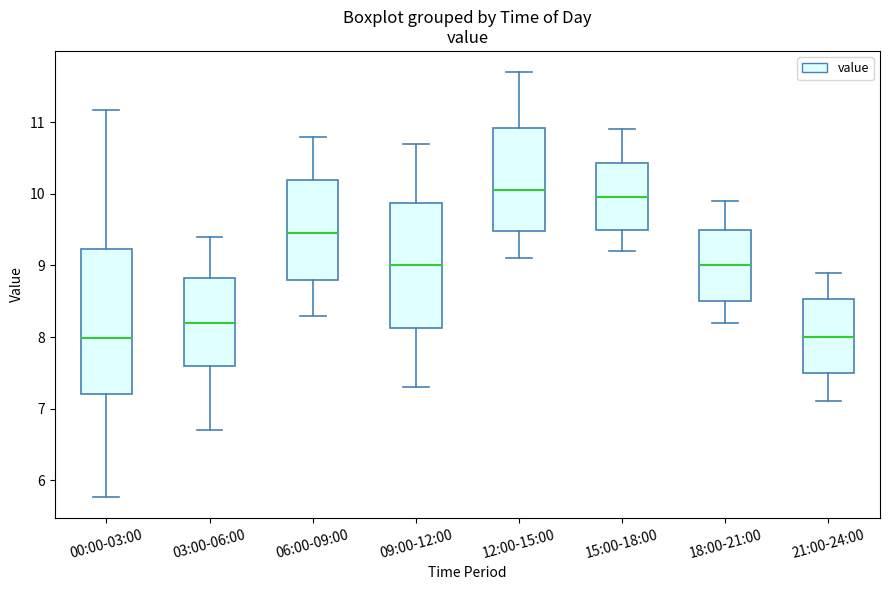

Comparing the boxes themselves (not the whiskers), which one is the tallest?

00:00-03:00